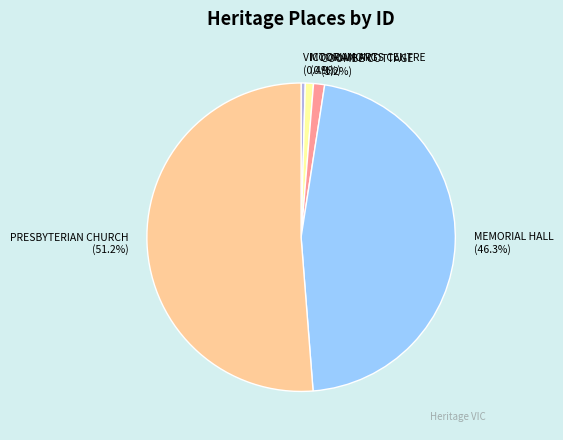

To the nearest percent, what portion does MOORAMONG represent?

1%